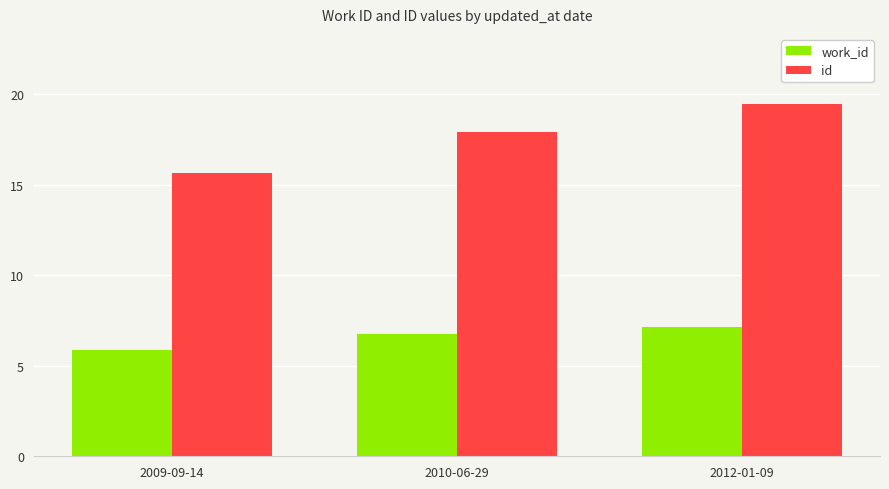

Reading right to left, transcribe all the data shown in this chart.

work_id: 7.2	6.7	5.9
id: 19.4	17.9	15.7